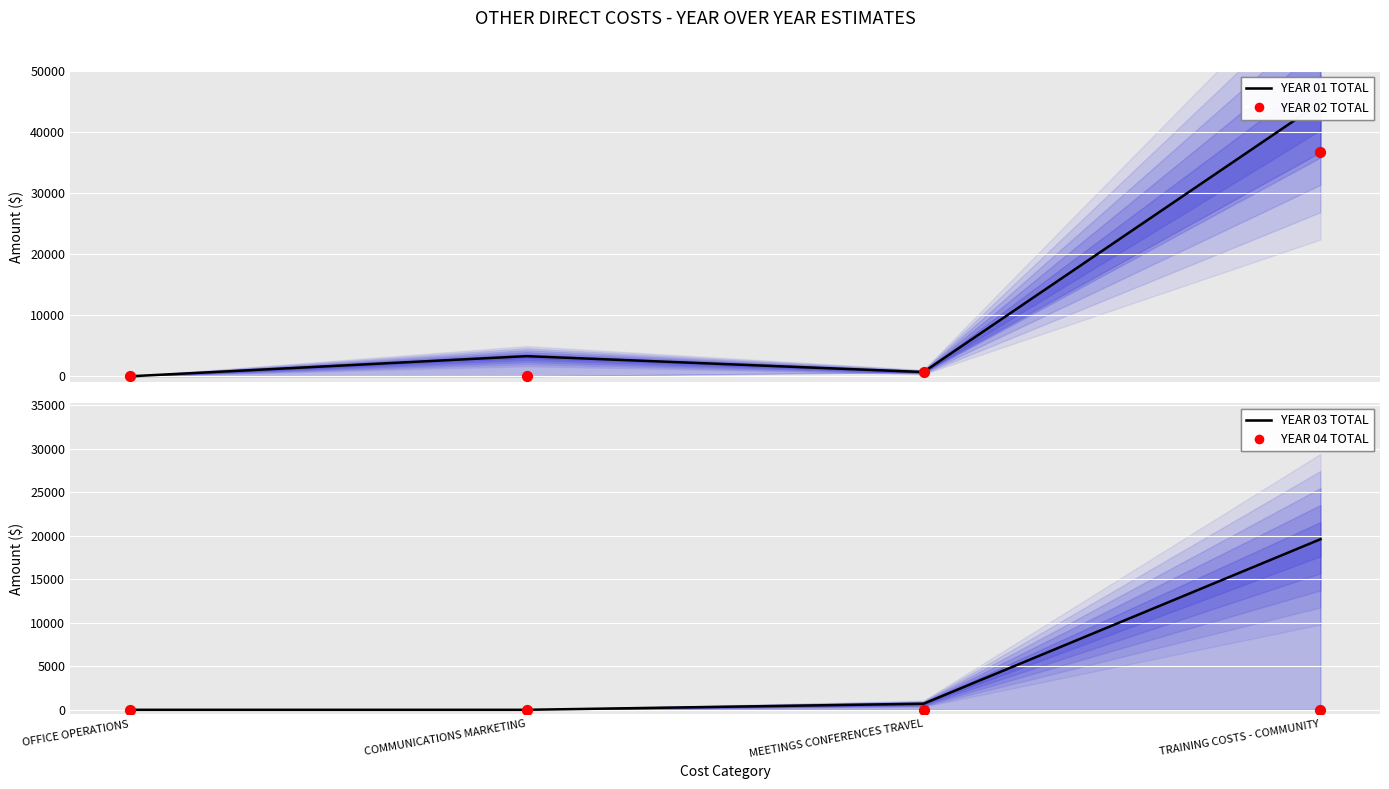

At which category is the sum across all series the highest?

TRAINING COSTS - COMMUNITY